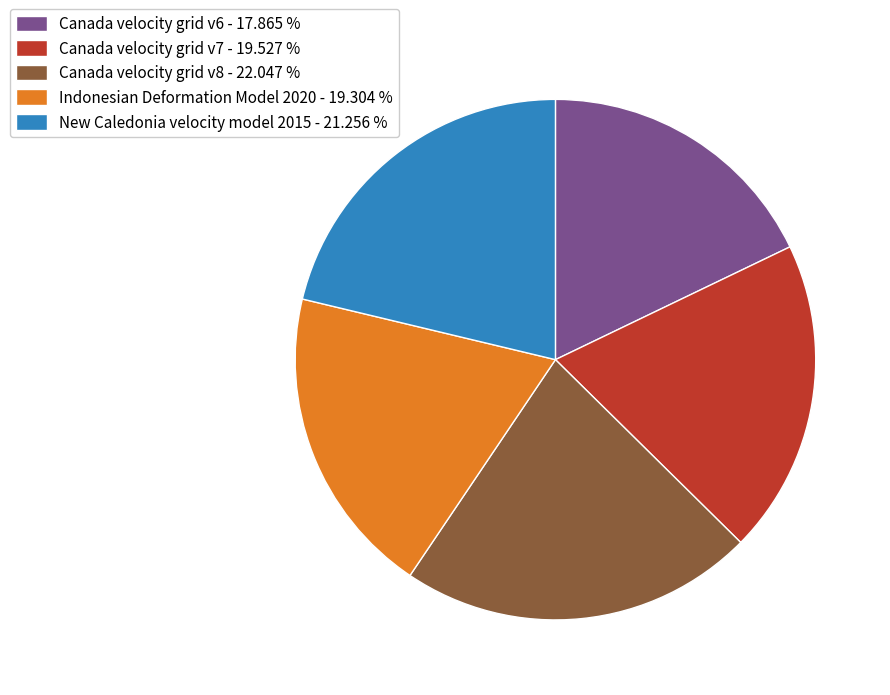

Combined, do Canada velocity grid v7 - 19.527 % and Canada velocity grid v8 - 22.047 % account for over 50%?

No